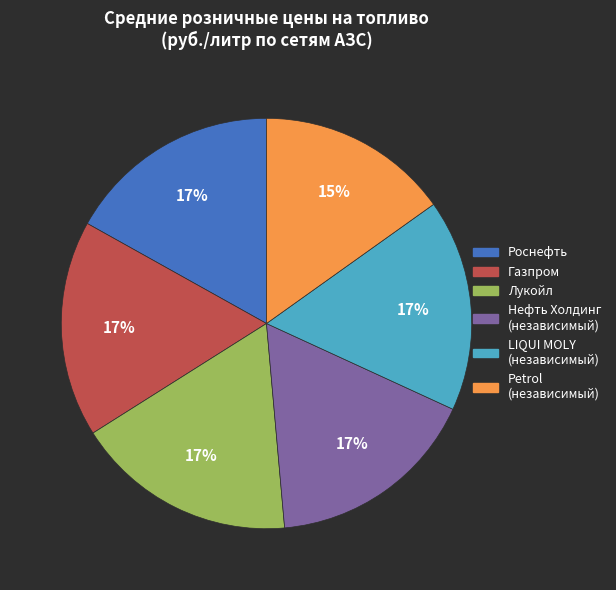

Is there a majority slice in this chart?

No